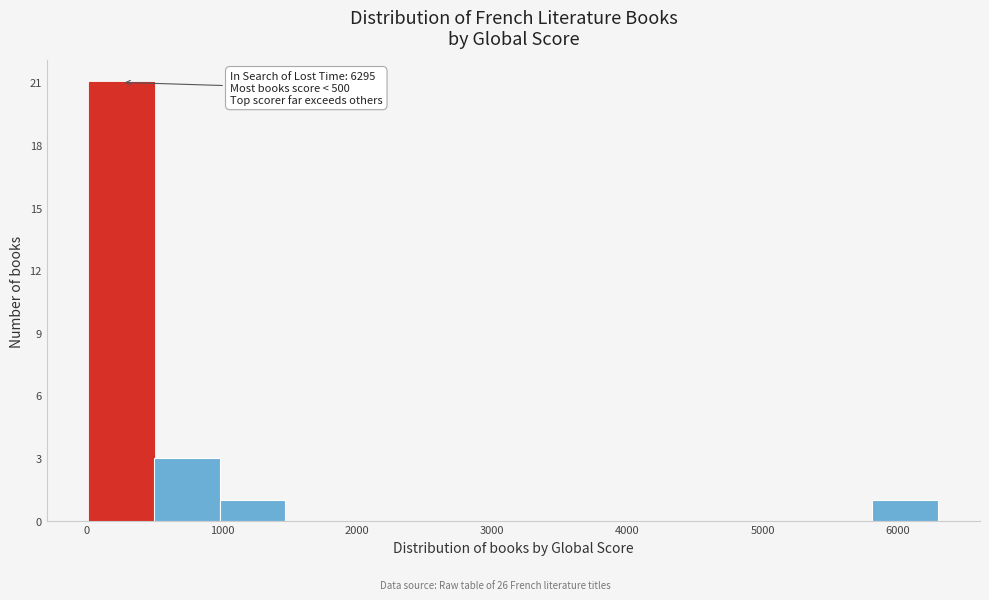

Over which range of the x-axis is the bar tallest?

0 to 500